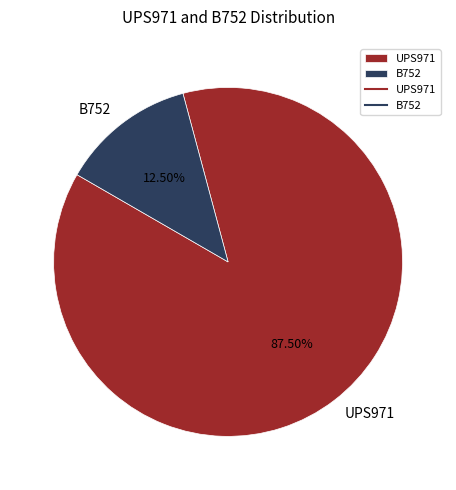

How many segments does this pie chart have?

2